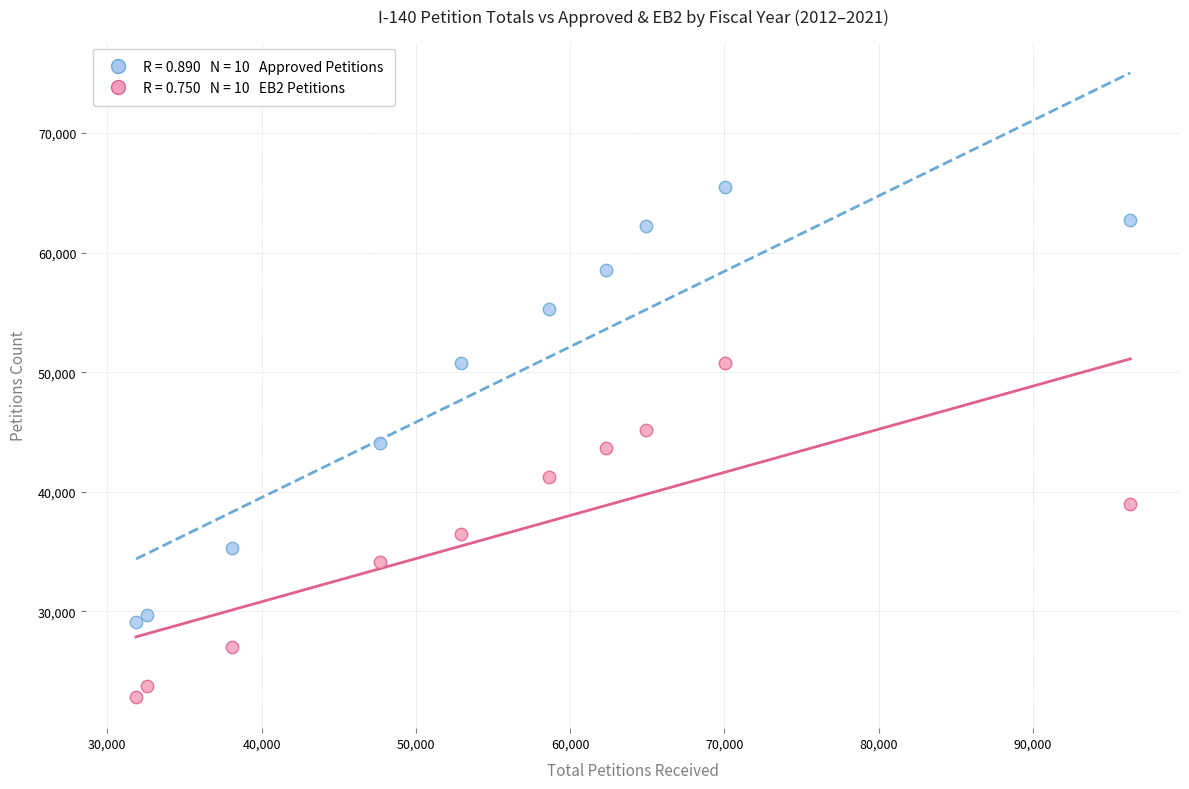

Across all data points, what is the range of X values (max minus min)?

64450